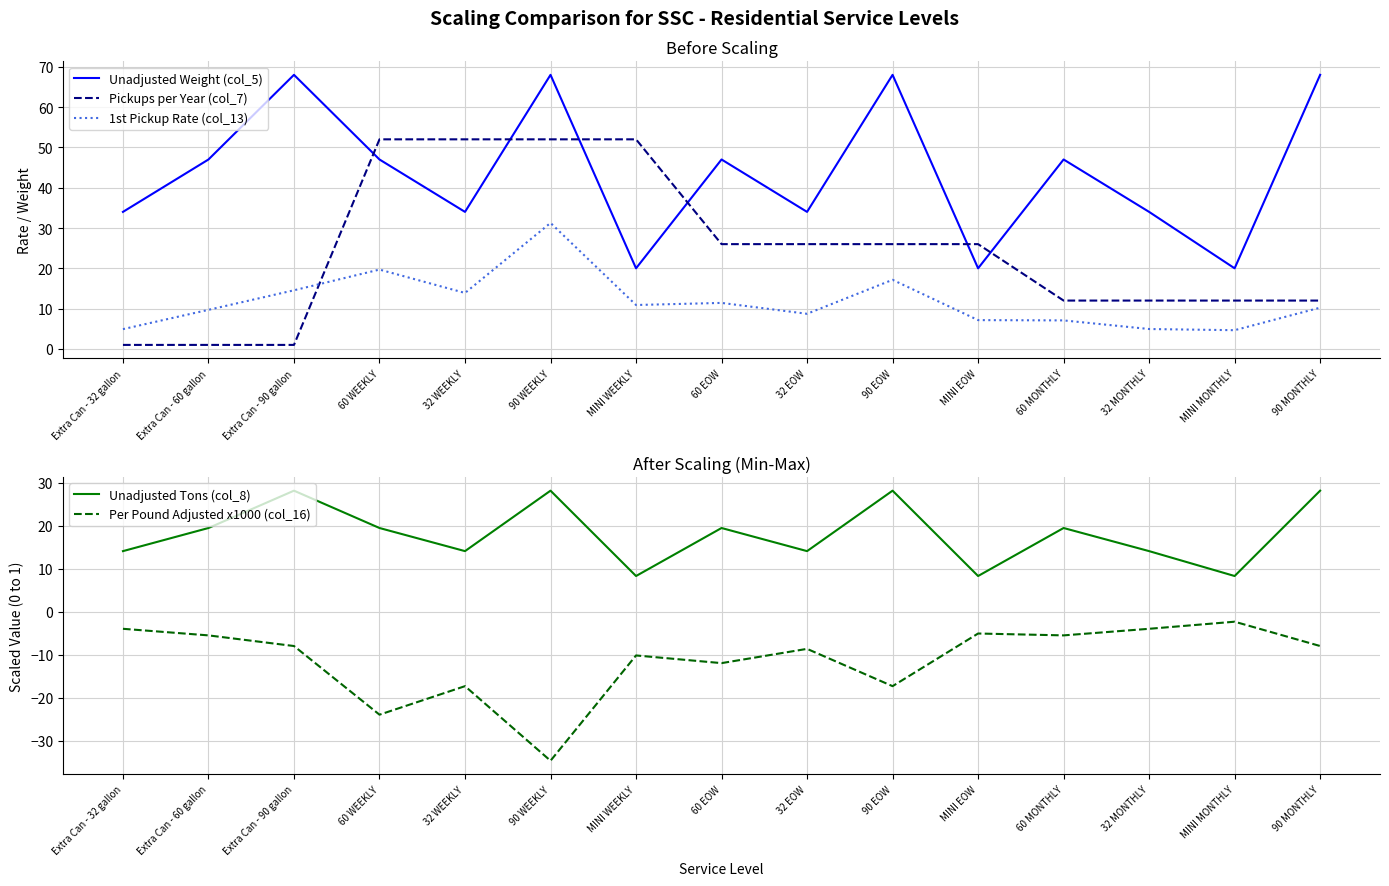

The Unadjusted Weight (col_5) series shows 20.0 at MINI MONTHLY. True or false?

True